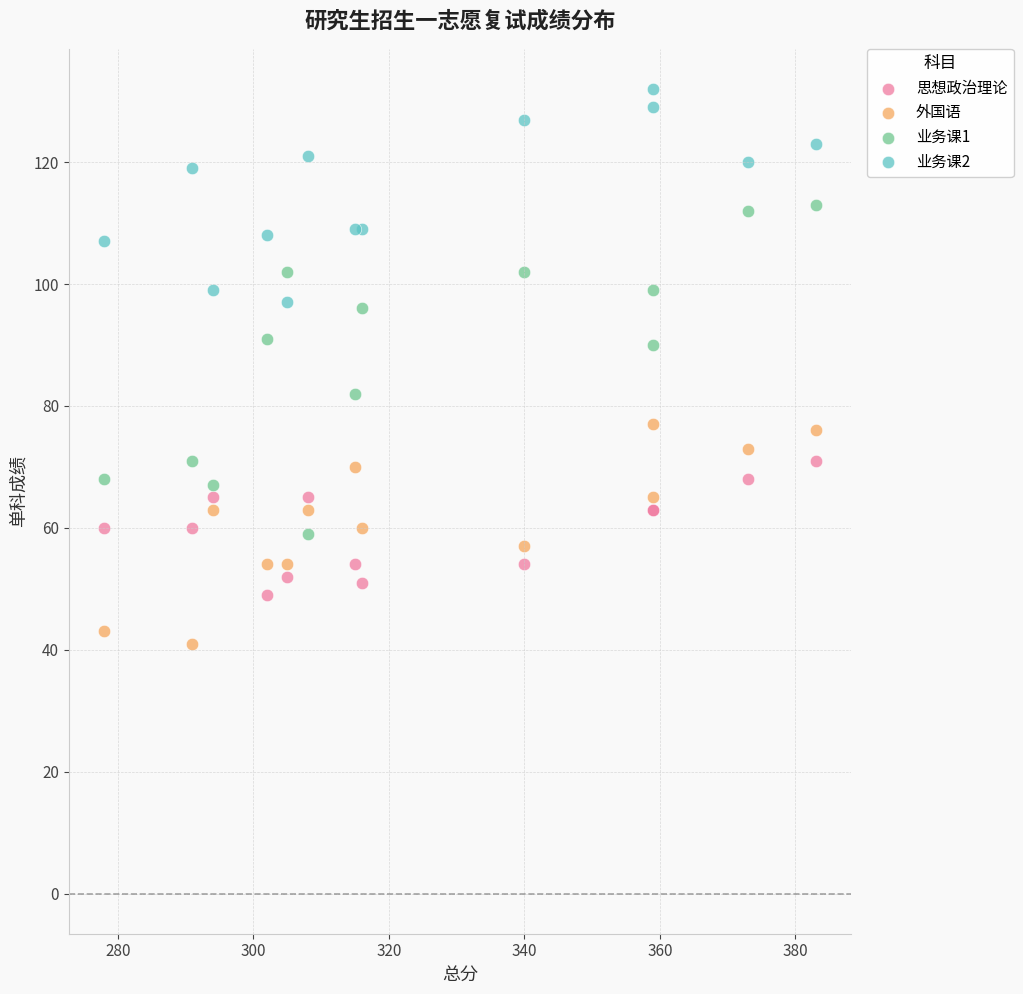

Which series reaches the minimum Y coordinate?

外国语